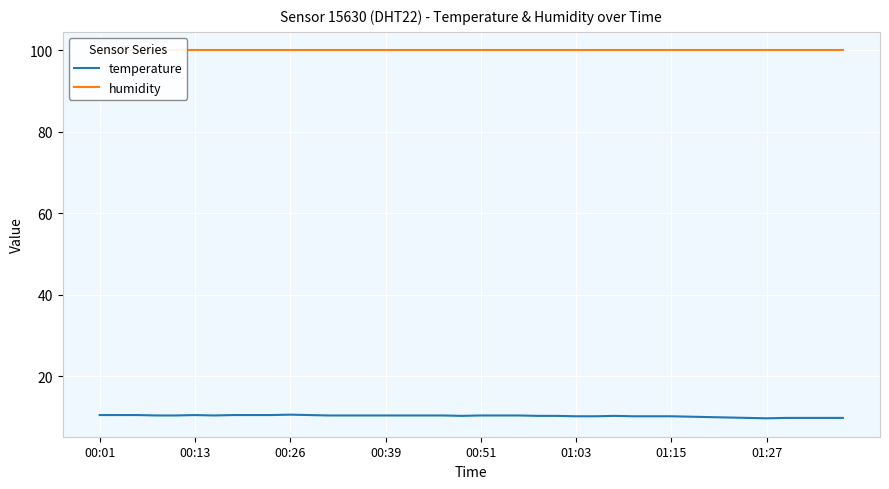

What is the highest value of the temperature series?

10.6